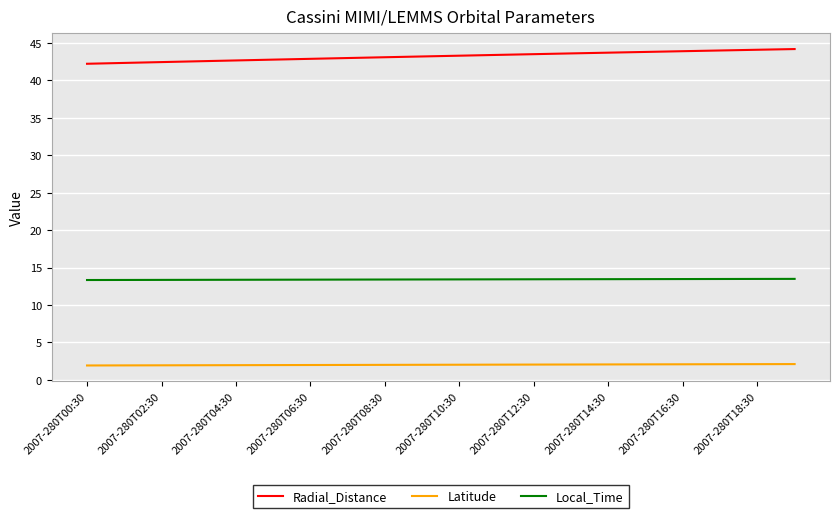

Rank the series by their maximum value, from highest to lowest.

Radial_Distance, Local_Time, Latitude